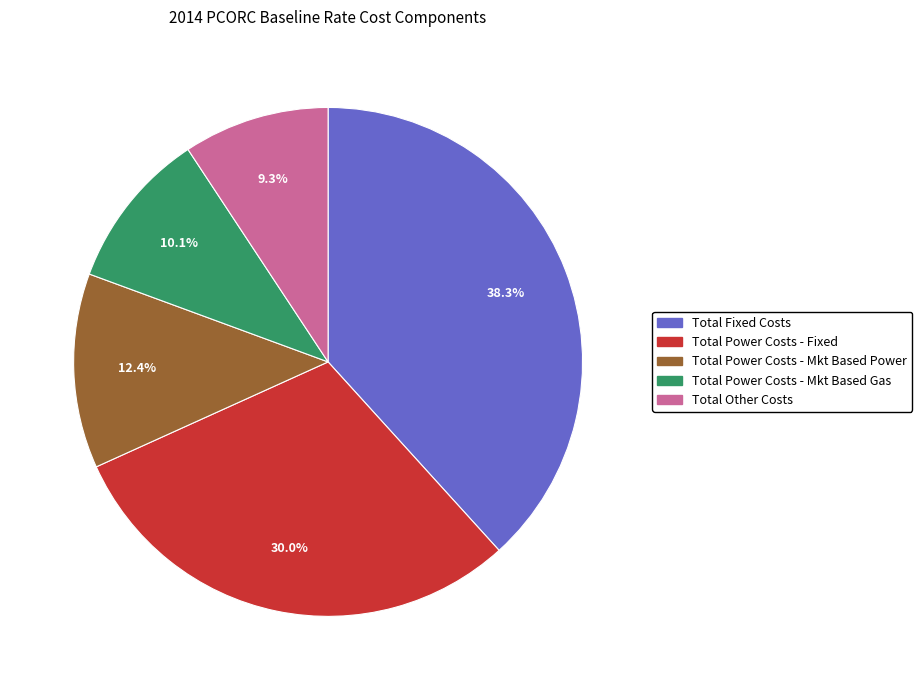

The Total Fixed Costs slice represents 32% of the pie. True or false?

False